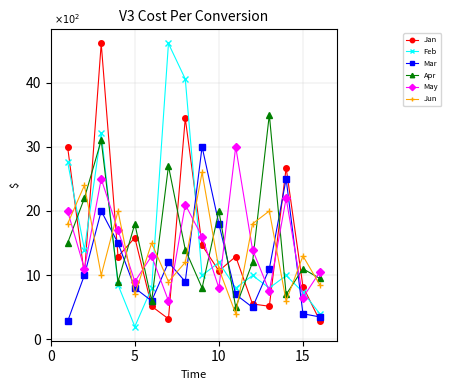

What is the value of the Feb point at the 8th from the left?

4055.3